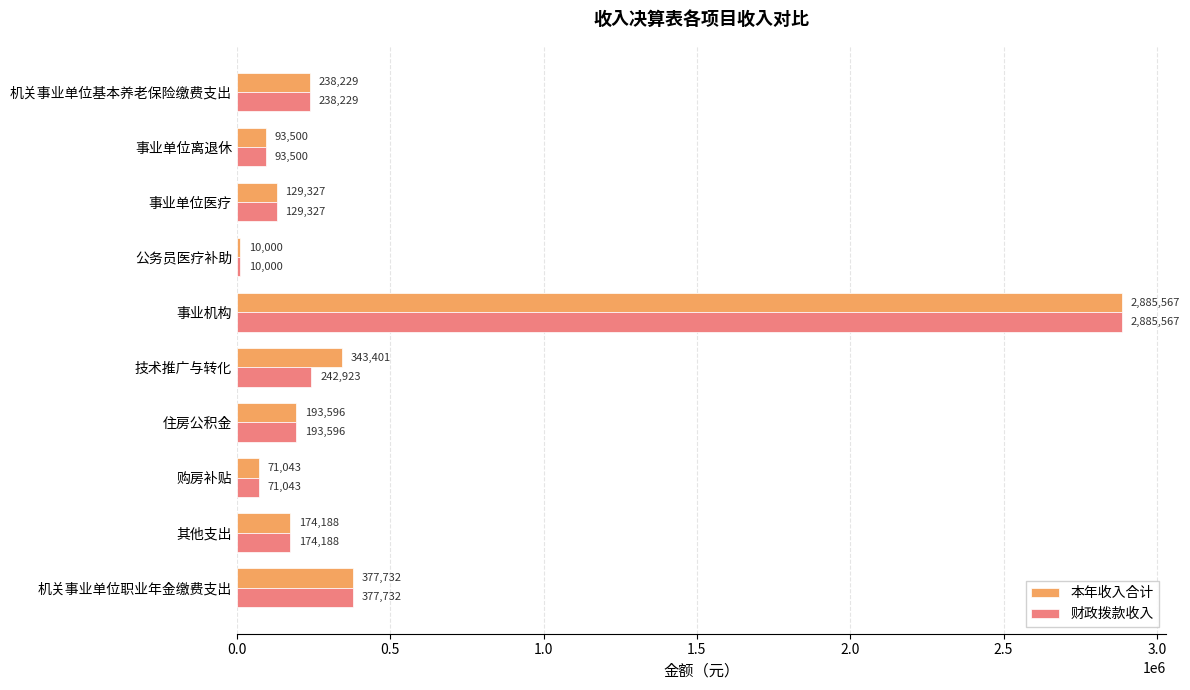

What is the lowest value of the 财政拨款收入 series?

10000.0